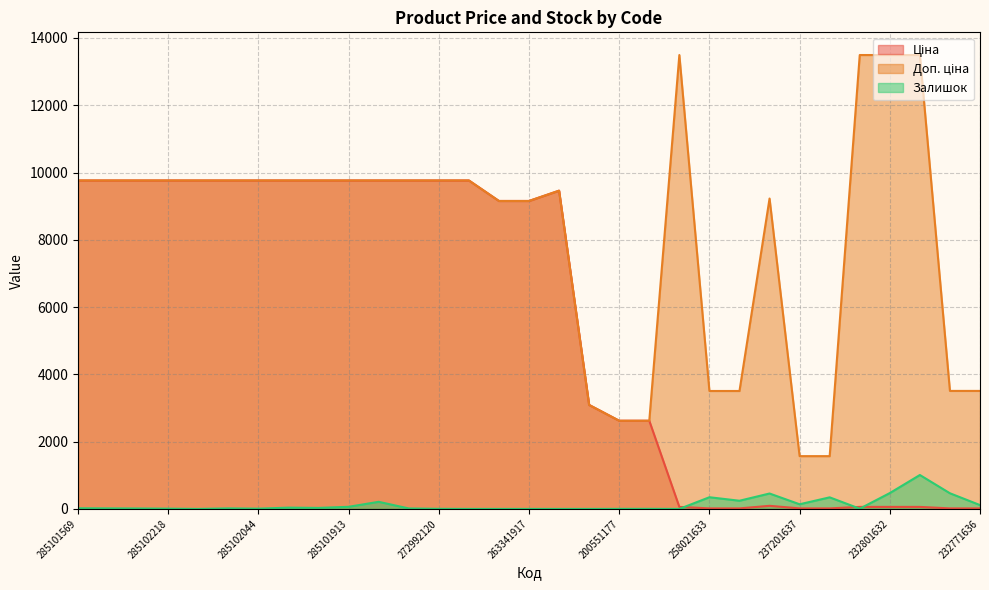

True or false: Ціна has a value of 9764.4 at 285102219.

True